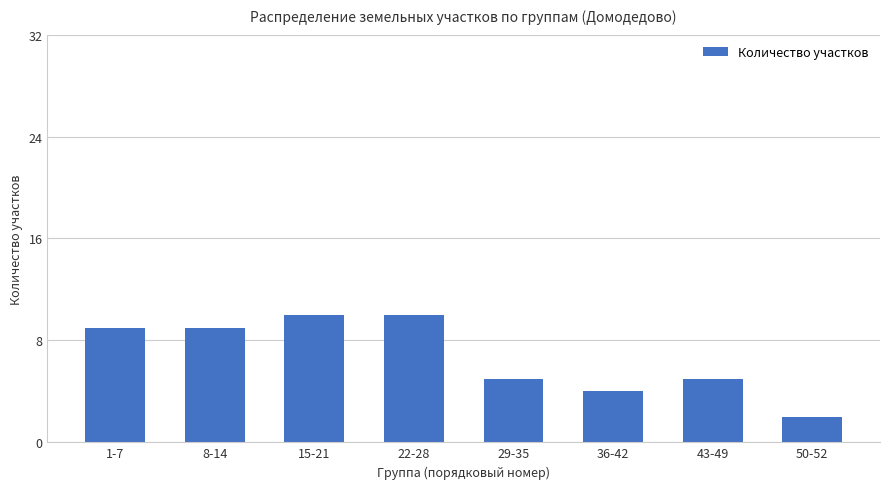

At which category does the chart reach its minimum across all series?

50-52